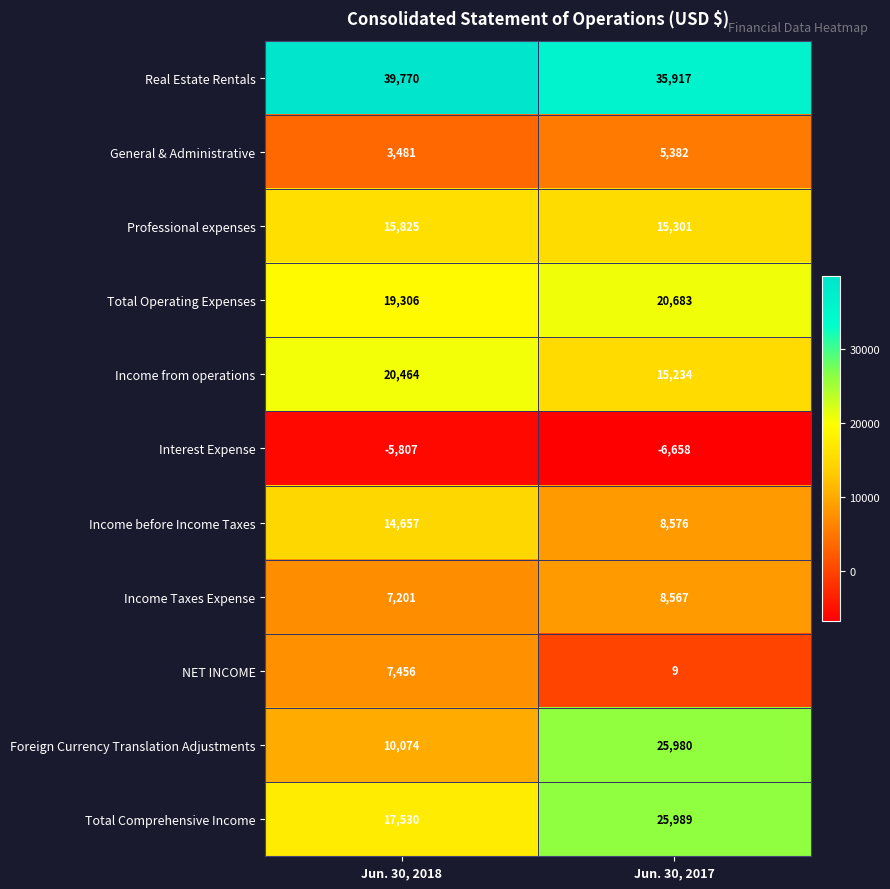

Where is Real Estate Rentals nearest to the value 37843?

Jun. 30, 2017